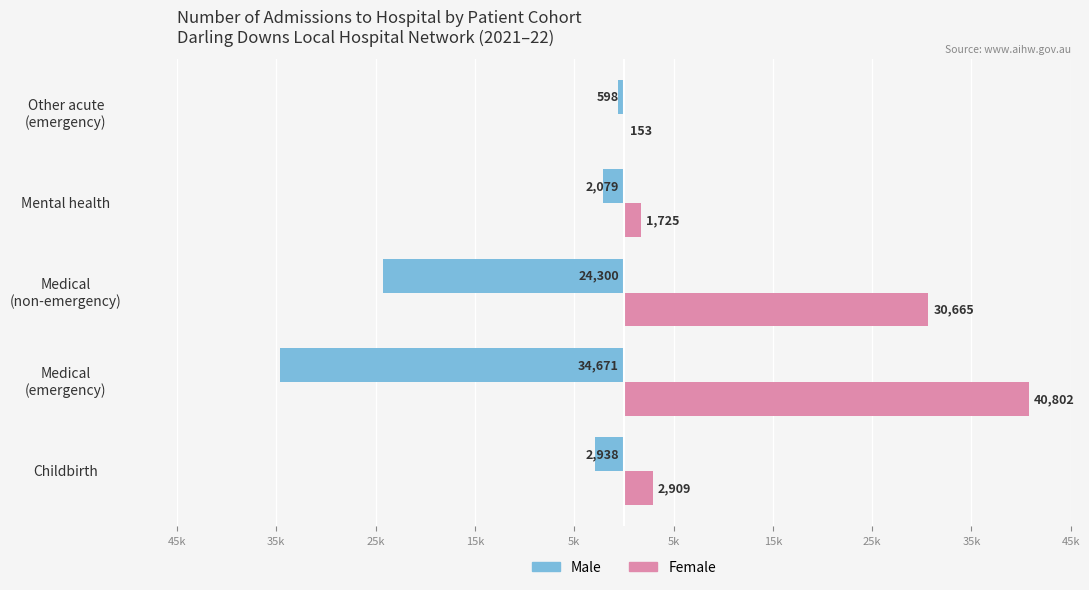

What position from the left is Medical (non-emergency)?

3